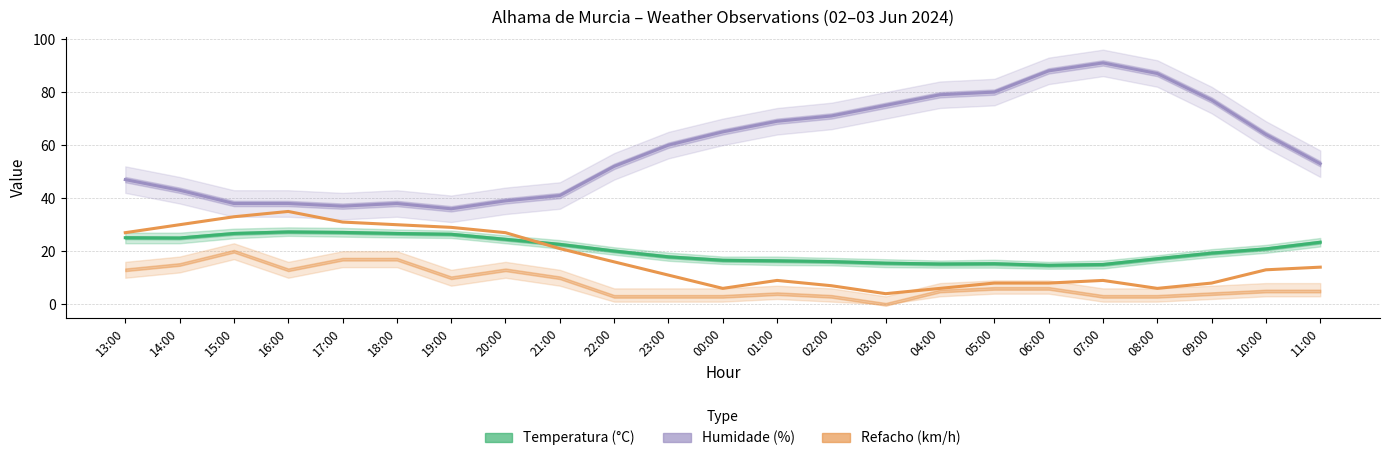

True or false: Refacho (km/h) has a value of 29.2 at 21:00.

False